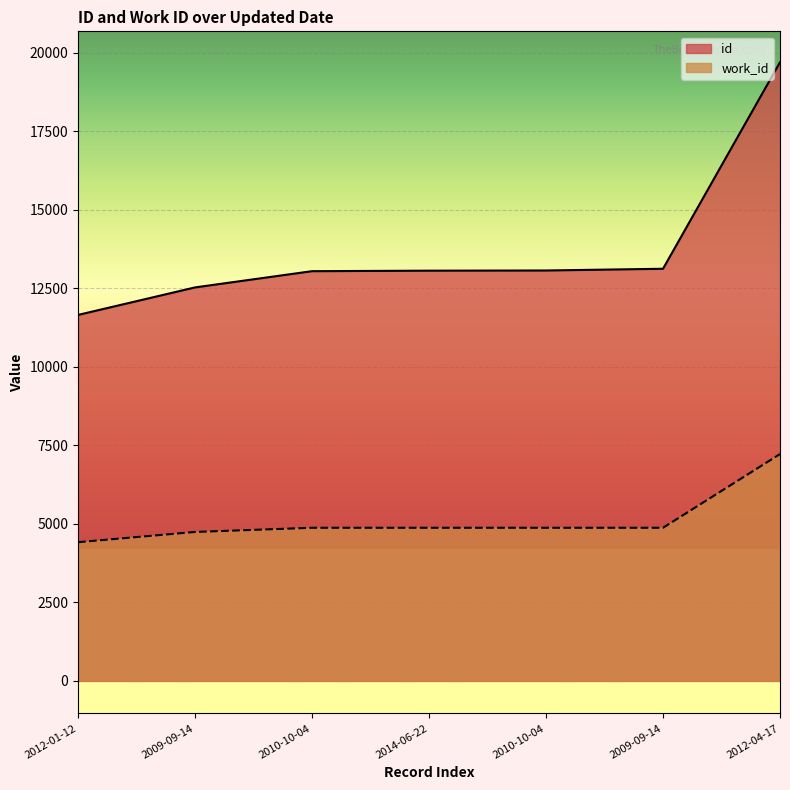

True or false: work_id and id intersect in this chart.

False